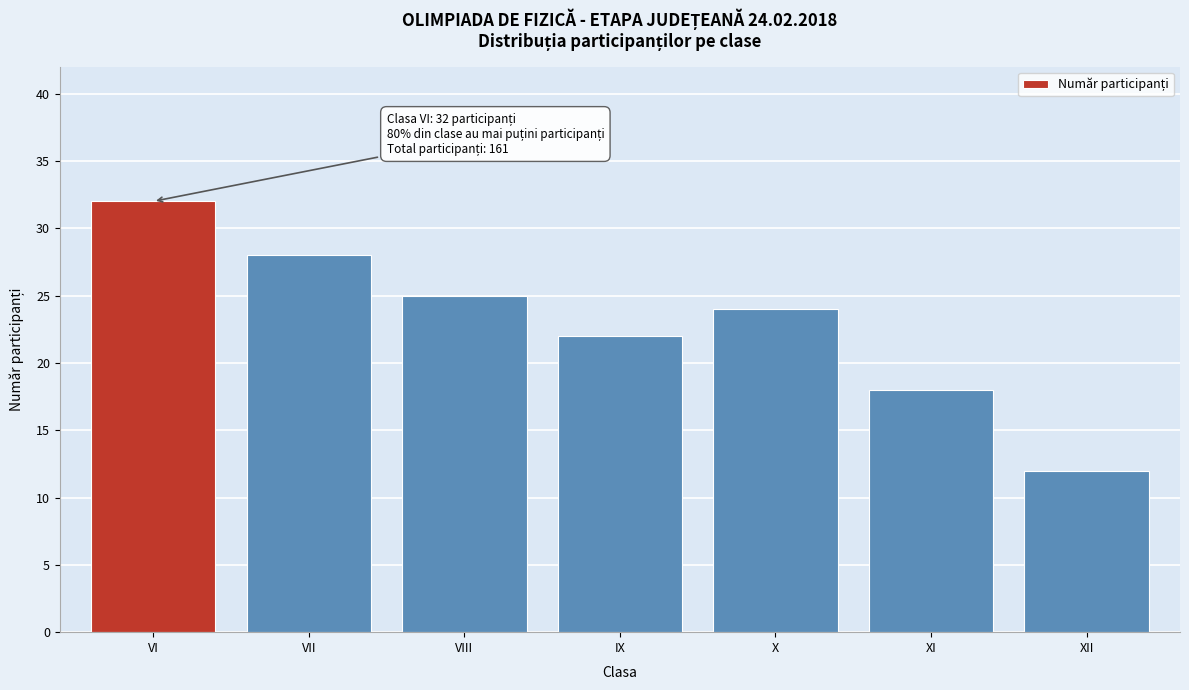

Reading right to left, extract all data points from this chart.

12	18	24	22	25	28	32